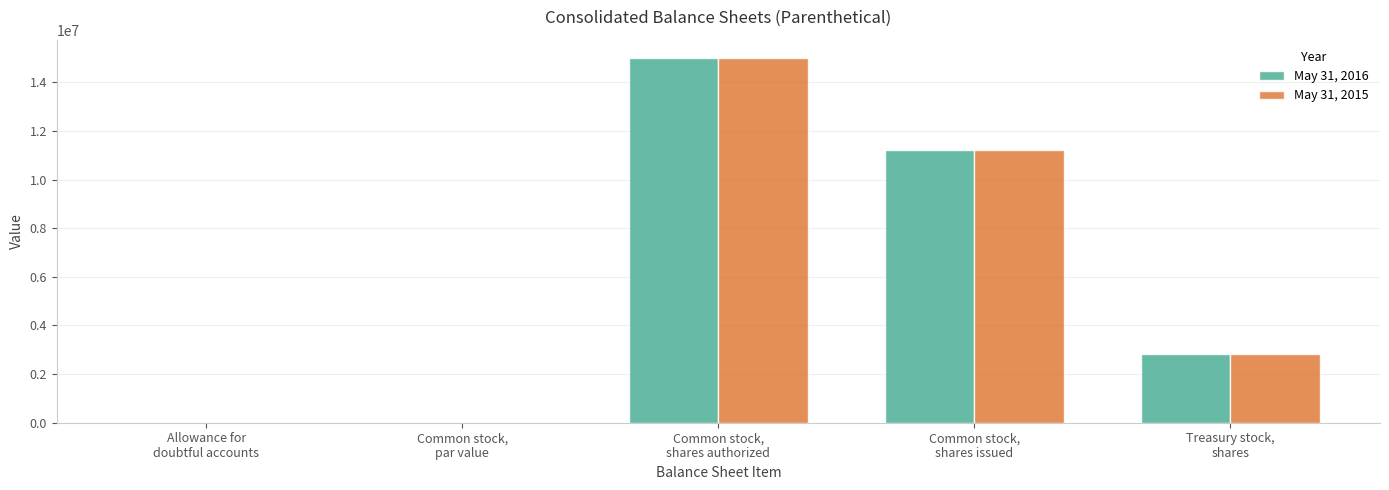

What is the greatest value displayed?

15000000.0